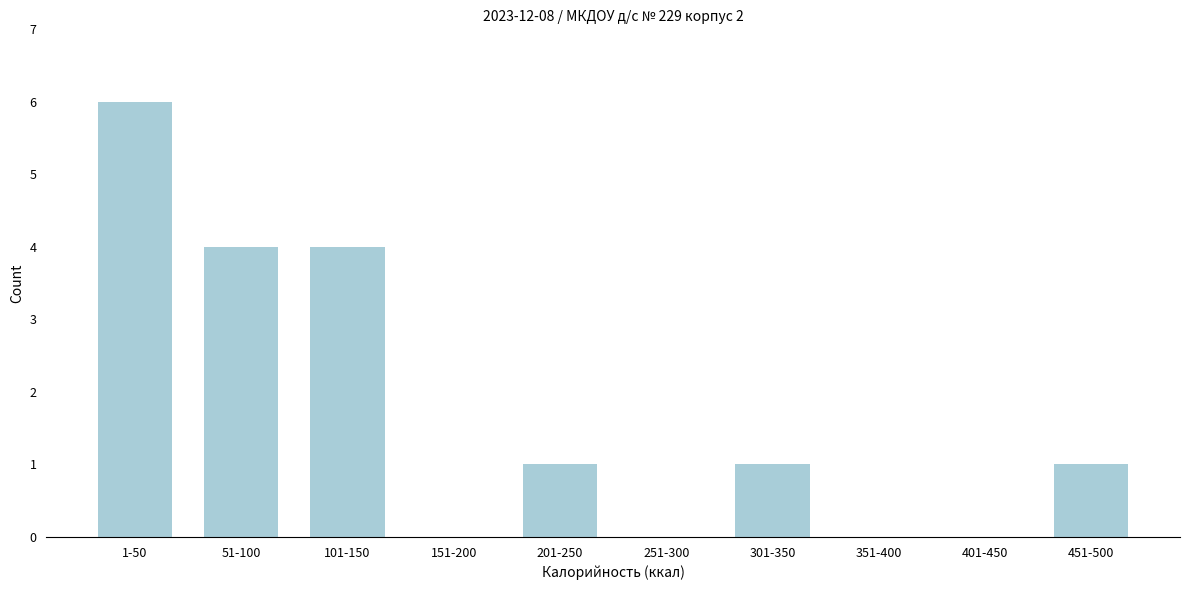

Reading right to left, what are all the values shown in this chart?

451-500=1	401-450=0	351-400=0	301-350=1	251-300=0	201-250=1	151-200=0	101-150=4	51-100=4	1-50=6